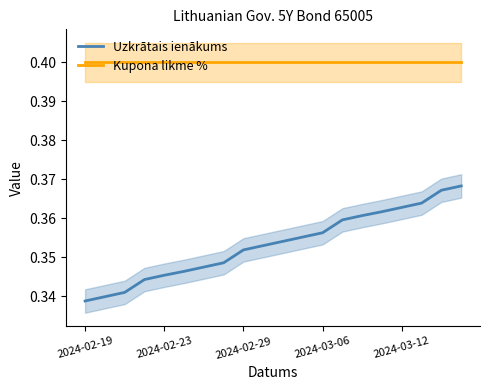

Reading right to left, transcribe all the data shown in this chart.

Uzkrātais ienākums: 0.4	0.4	0.4	0.4	0.4	0.4	0.4	0.4	0.4	0.4	0.4	0.4	0.3	0.3	0.3	0.3	0.3	0.3	0.3	0.3
Kupona likme %: 0.4	0.4	0.4	0.4	0.4	0.4	0.4	0.4	0.4	0.4	0.4	0.4	0.4	0.4	0.4	0.4	0.4	0.4	0.4	0.4